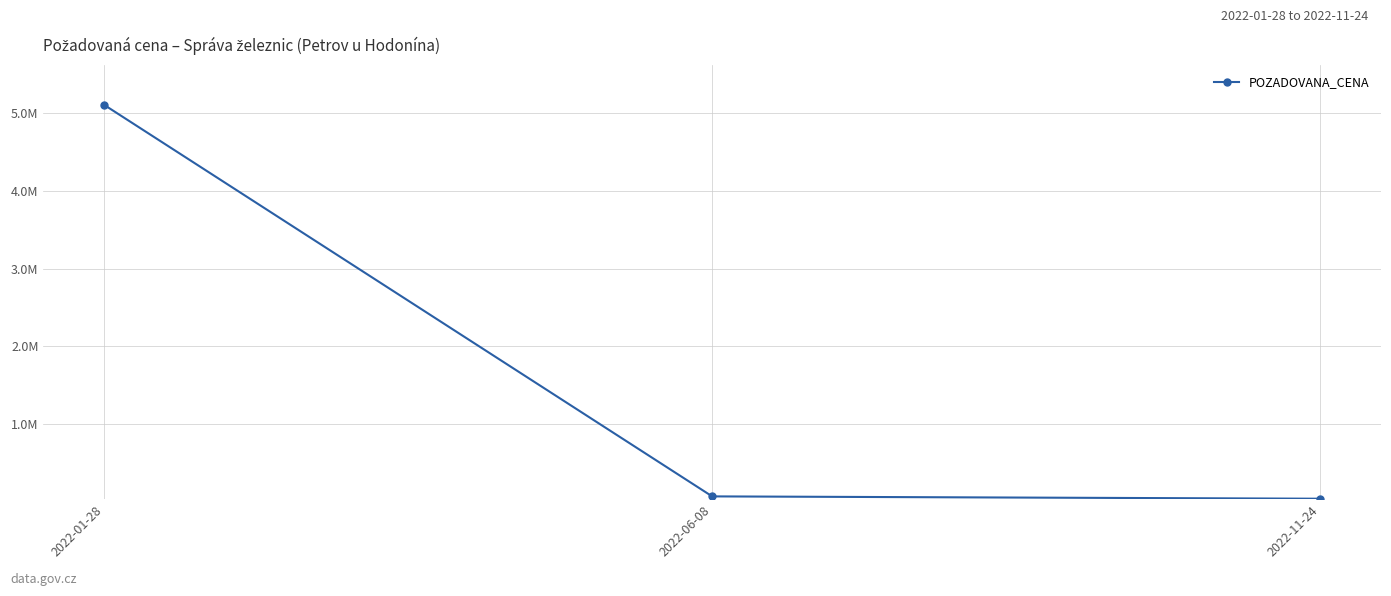

What is the greatest value displayed?

5106000